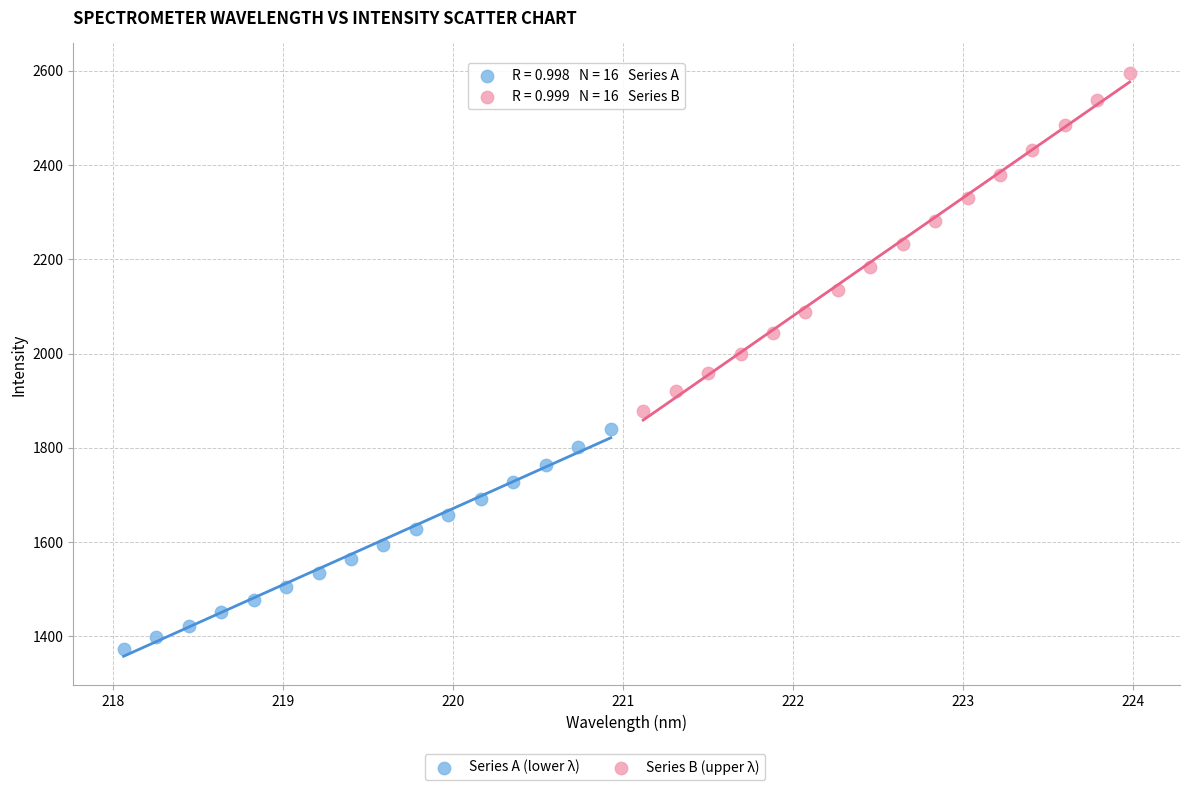

Which series contains the lowest Y value?

Series A (lower λ)